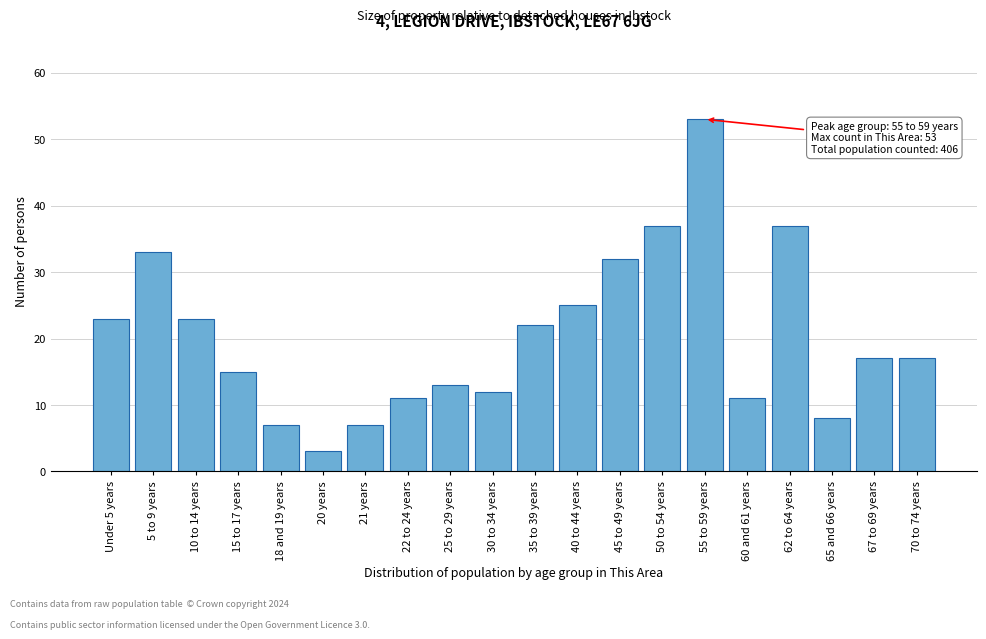

Reading left to right, what are all the values shown in this chart?

23	33	23	15	7	3	7	11	13	12	22	25	32	37	53	11	37	8	17	17